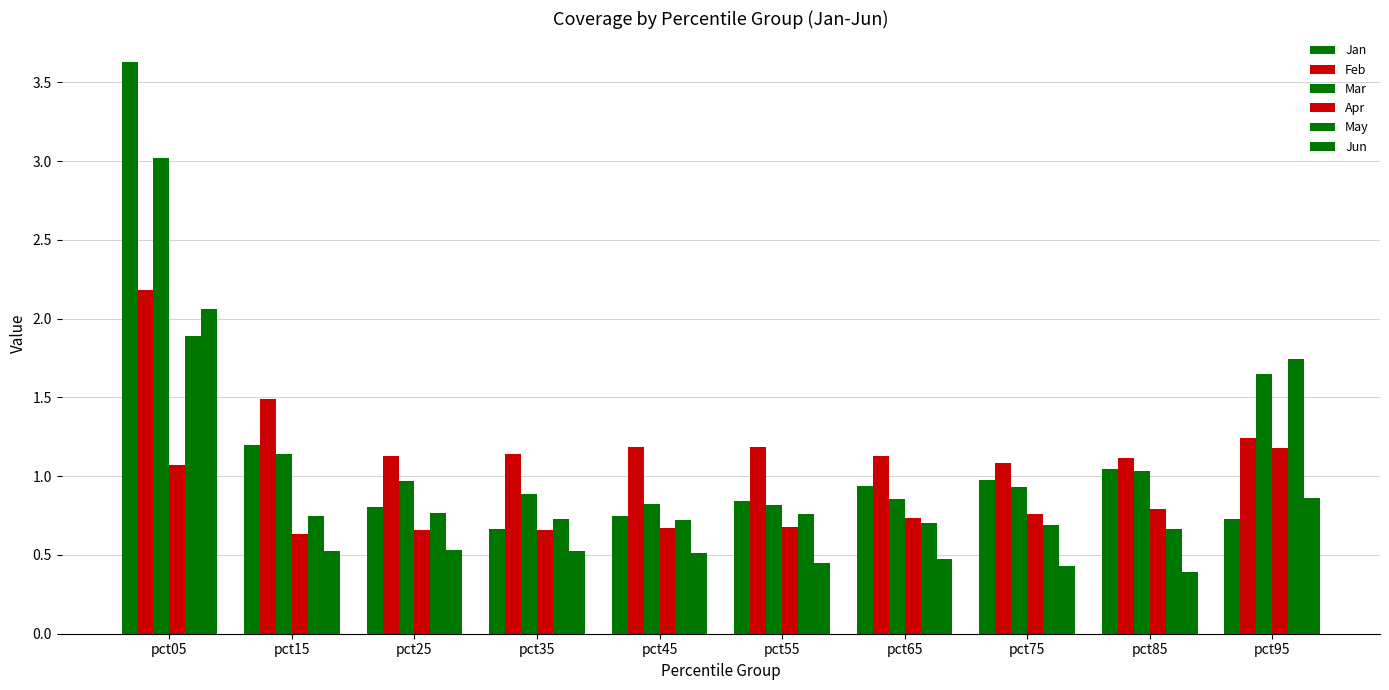

At which category is the sum across all series the highest?

pct05